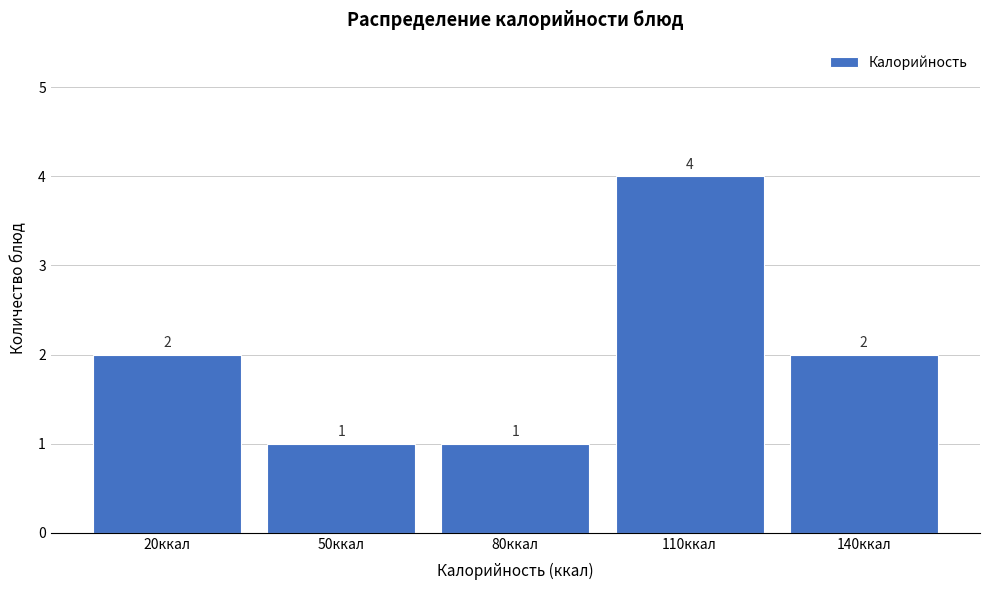

Reading left to right, list all the values displayed in this chart.

2	1	1	4	2